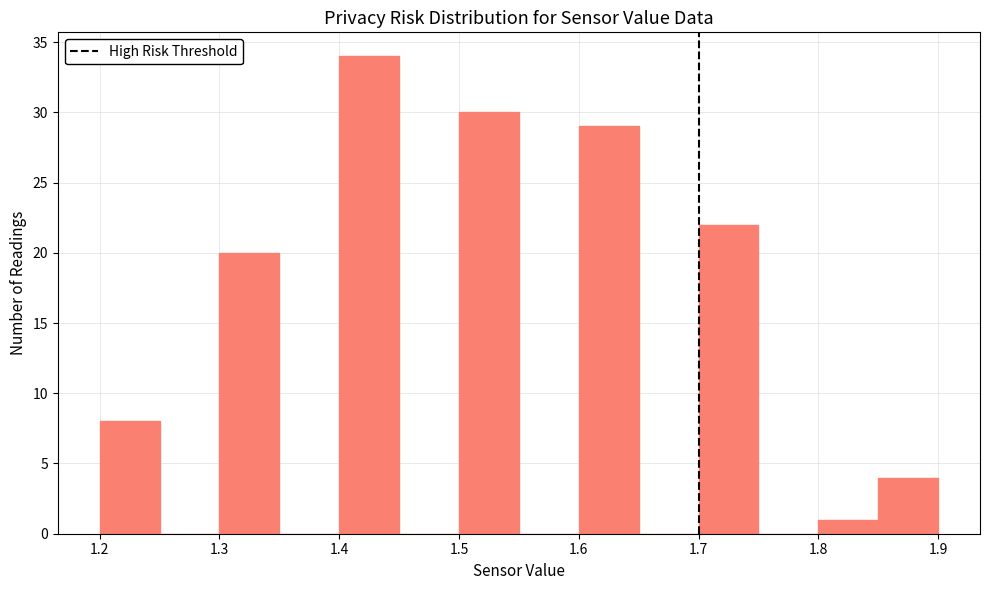

Over which range of the x-axis is the bar tallest?

1.40 to 1.45